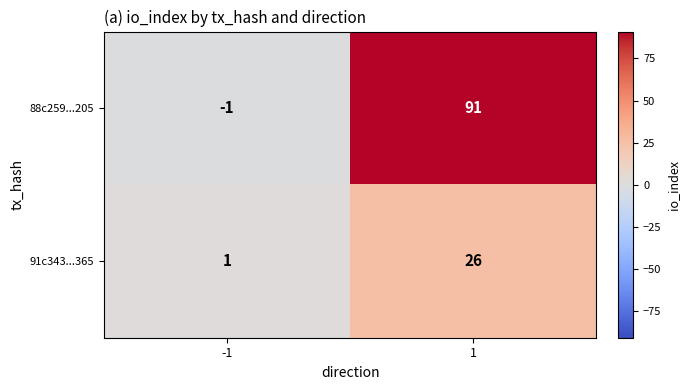

True or false: 91c343...365 has a value of 1 at -1.

True